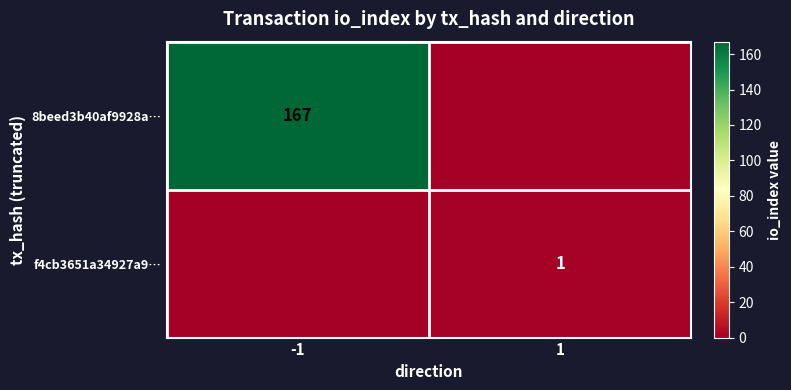

At how many categories does at least one series exceed 149?

1